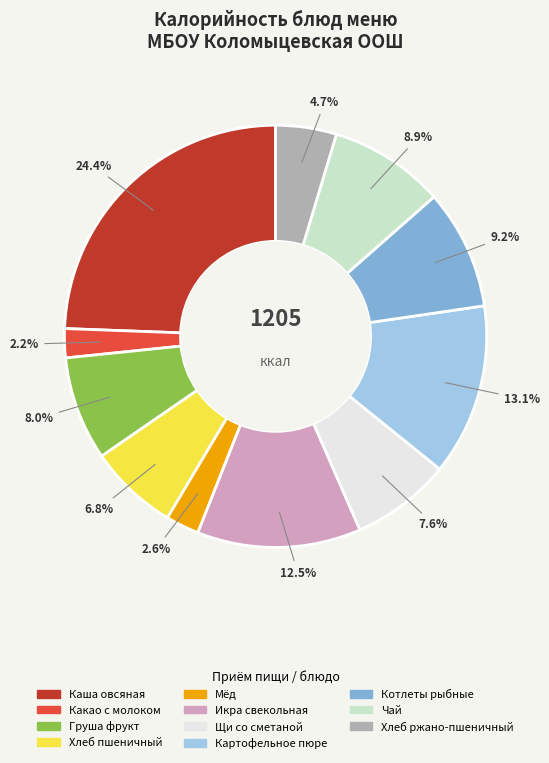

Between Котлеты рыбные and Картофельное пюре, which is larger?

Картофельное пюре